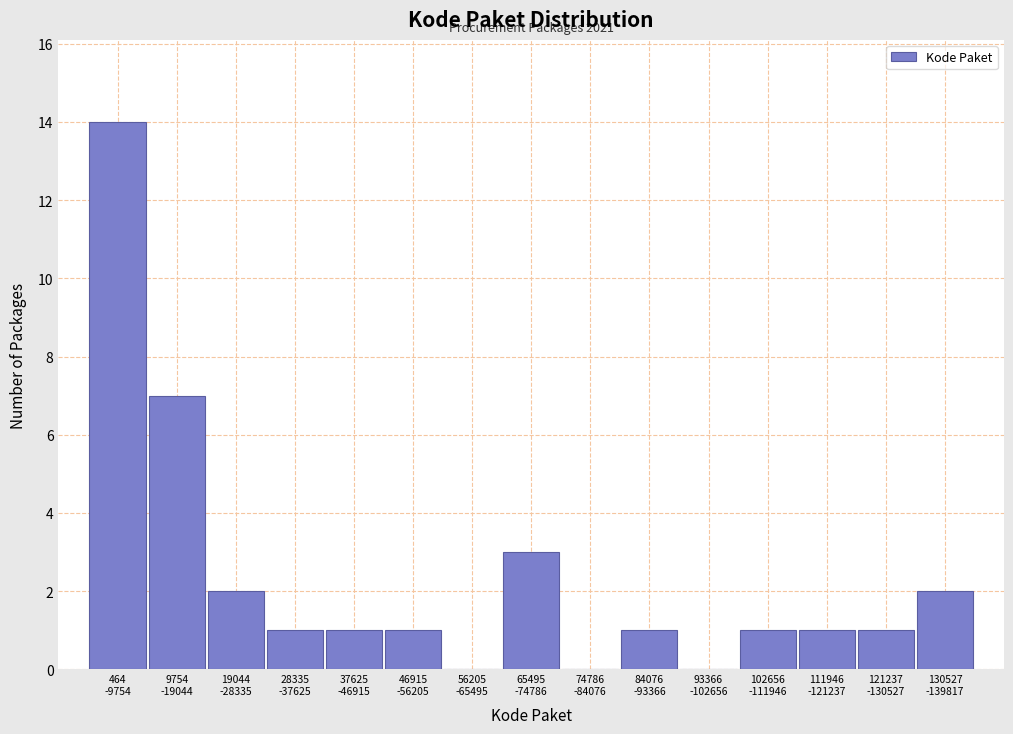

What is the greatest value displayed?

14